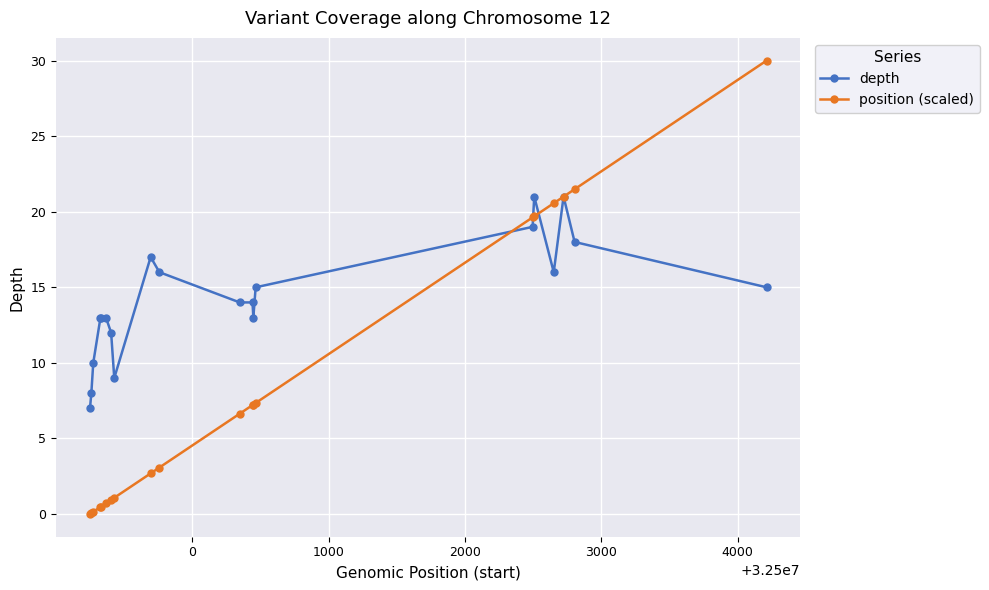

Which series has the widest spread of values?

position (scaled)